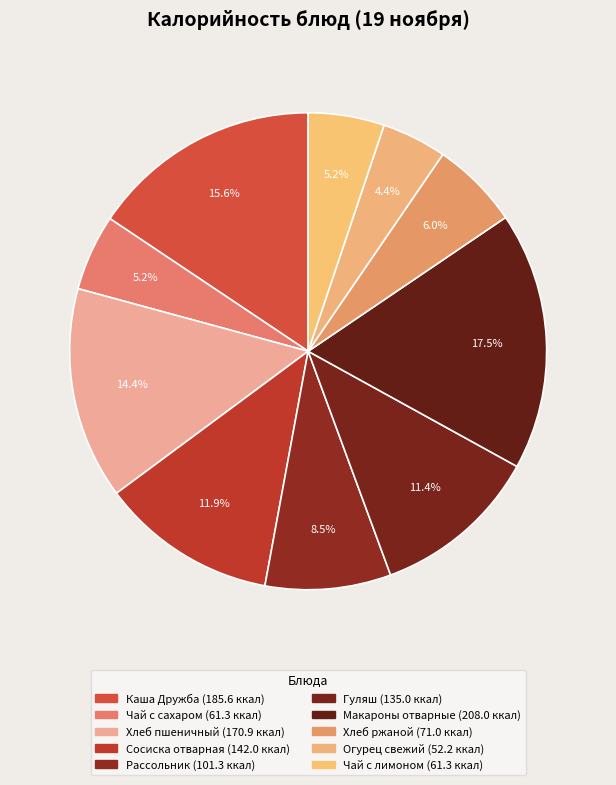

Combined, what portion of the pie is Огурец свежий and Хлеб ржаной?

10.4%